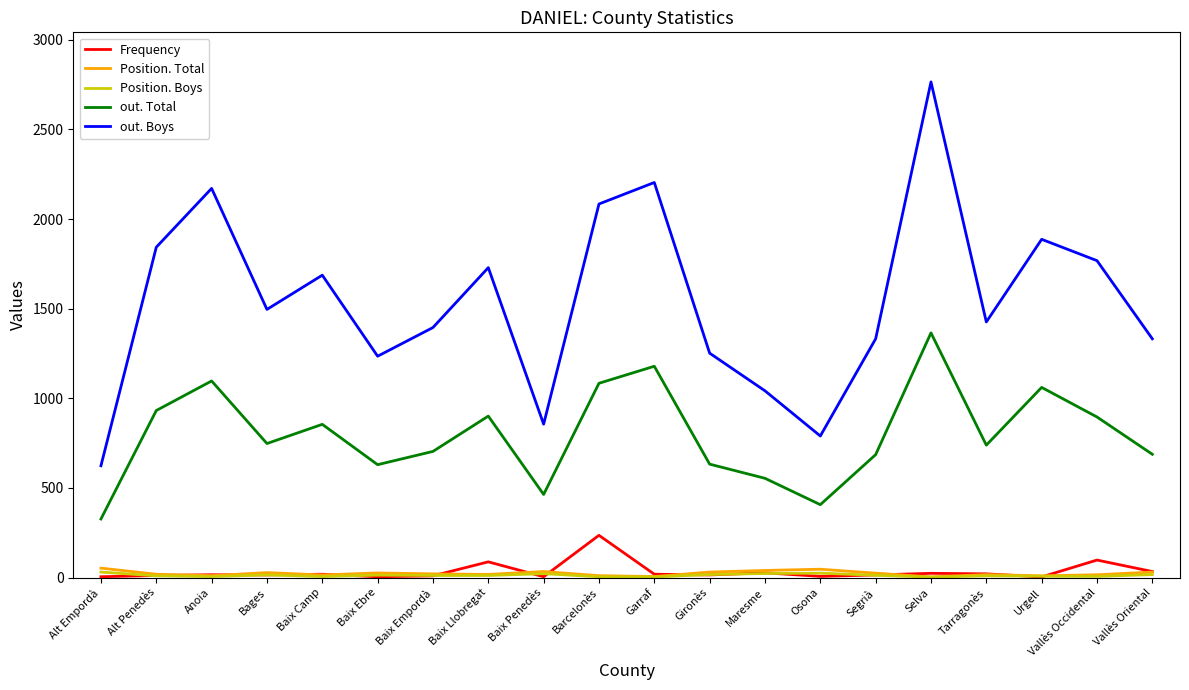

What are all the series names shown in the legend?

Frequency, Position. Total, Position. Boys, out. Total, out. Boys